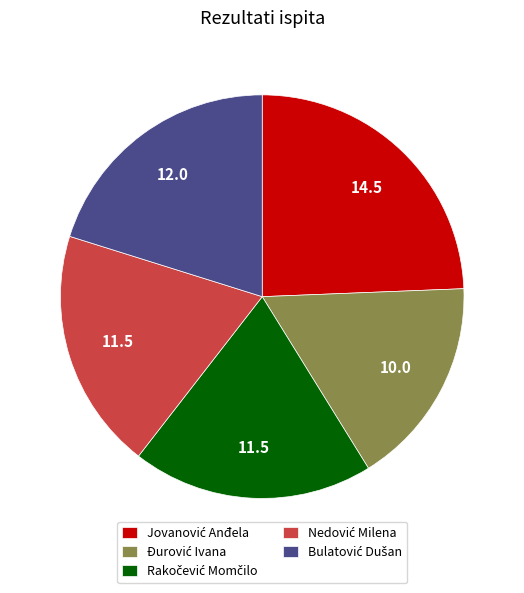

Is there a majority slice in this chart?

No